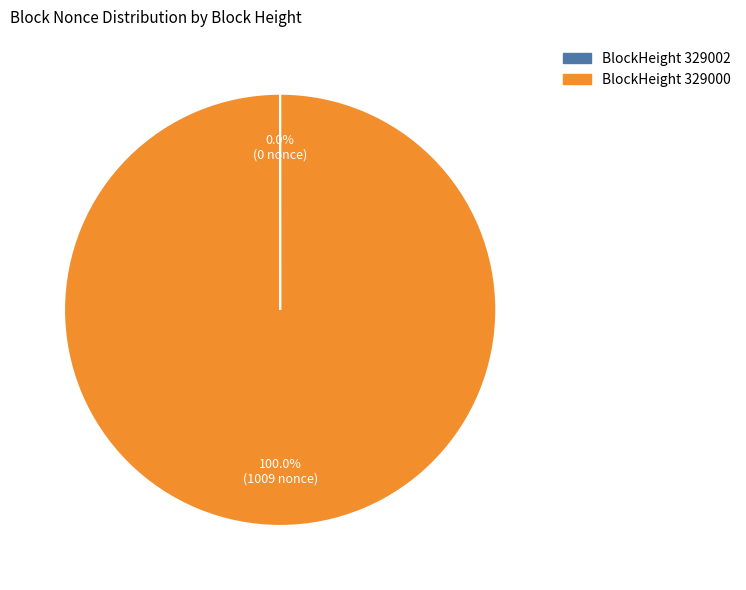

Is there a majority slice in this chart?

Yes